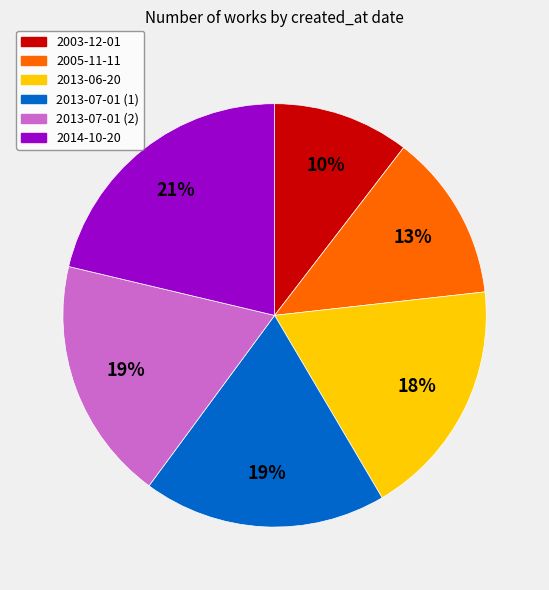

Is it true that 2013-07-01 (1) is 19% of the pie?

True